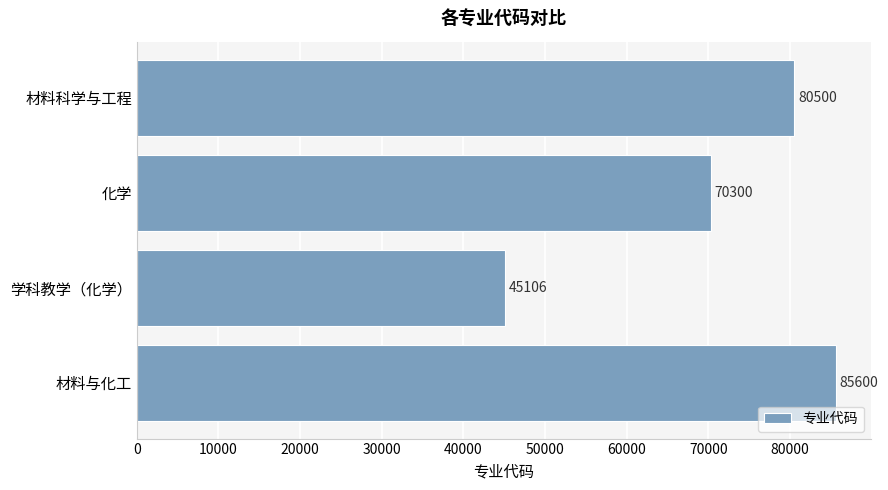

Which has a higher value, 材料科学与工程 or 化学?

材料科学与工程